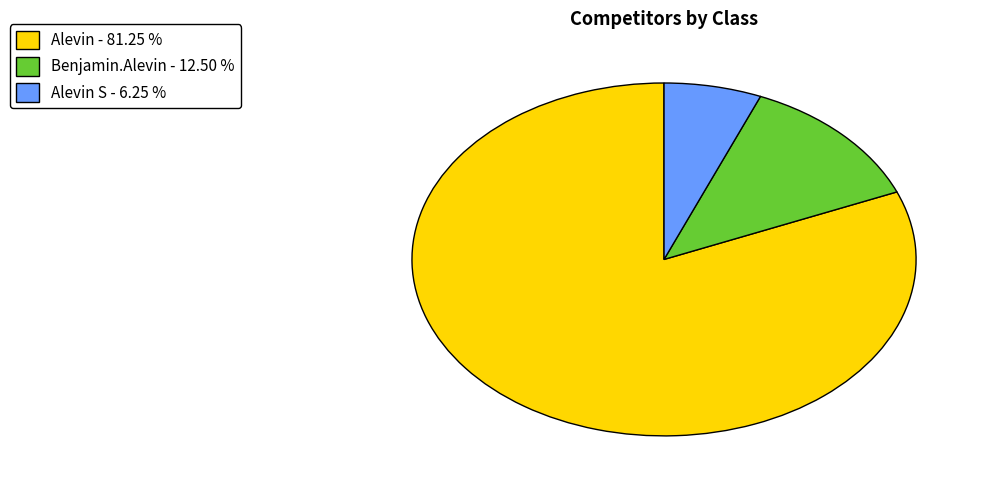

Do Alevin S - 6.25 % and Benjamin.Alevin - 12.50 % together represent more than half of the pie?

No